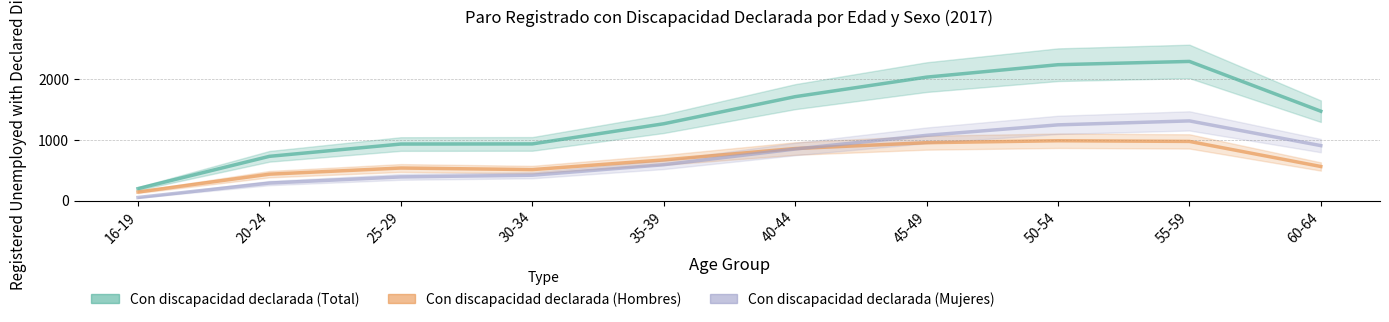

How many interior local peaks does the Con discapacidad declarada (Hombres) series have?

2